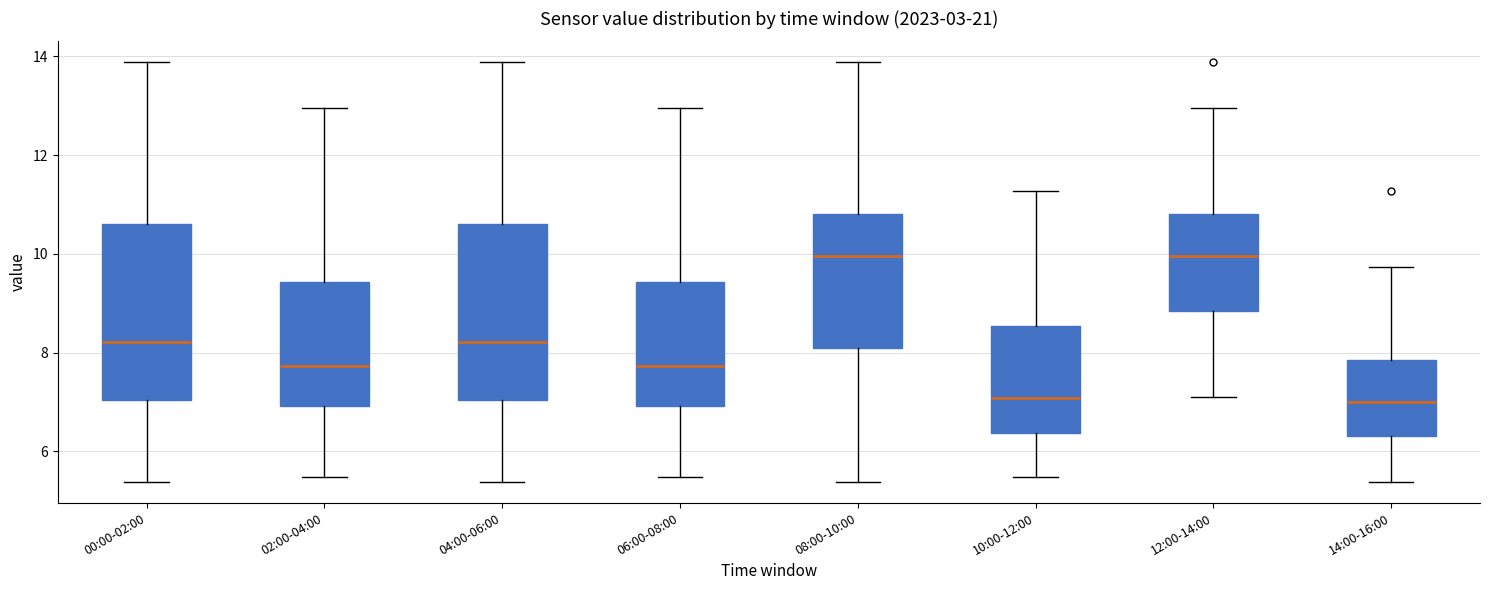

Reading left to right, read every box against the y-axis: the position of its median line, the range the box covers, and the ends of its whiskers. The values are not printed on the chart, so give them approximately, as read against the axis.

00:00-02:00: median 8.2, box 7.0 to 10.6, whiskers 5.4 to 13.8
02:00-04:00: median 7.8, box 7.0 to 9.4, whiskers 5.4 to 13.0
04:00-06:00: median 8.2, box 7.0 to 10.6, whiskers 5.4 to 13.8
06:00-08:00: median 7.8, box 7.0 to 9.4, whiskers 5.4 to 13.0
08:00-10:00: median 10.0, box 8.0 to 10.8, whiskers 5.4 to 13.8
10:00-12:00: median 7.0, box 6.4 to 8.6, whiskers 5.4 to 11.2
12:00-14:00: median 10.0, box 8.8 to 10.8, whiskers 7.2 to 13.0
14:00-16:00: median 7.0, box 6.4 to 7.8, whiskers 5.4 to 9.8